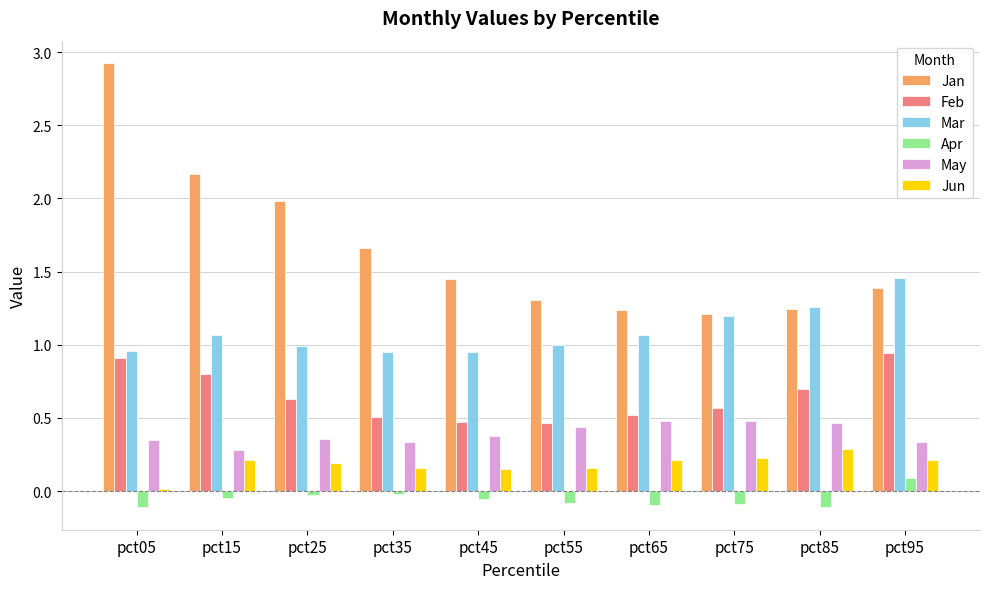

Which series has the widest spread of values?

Jan